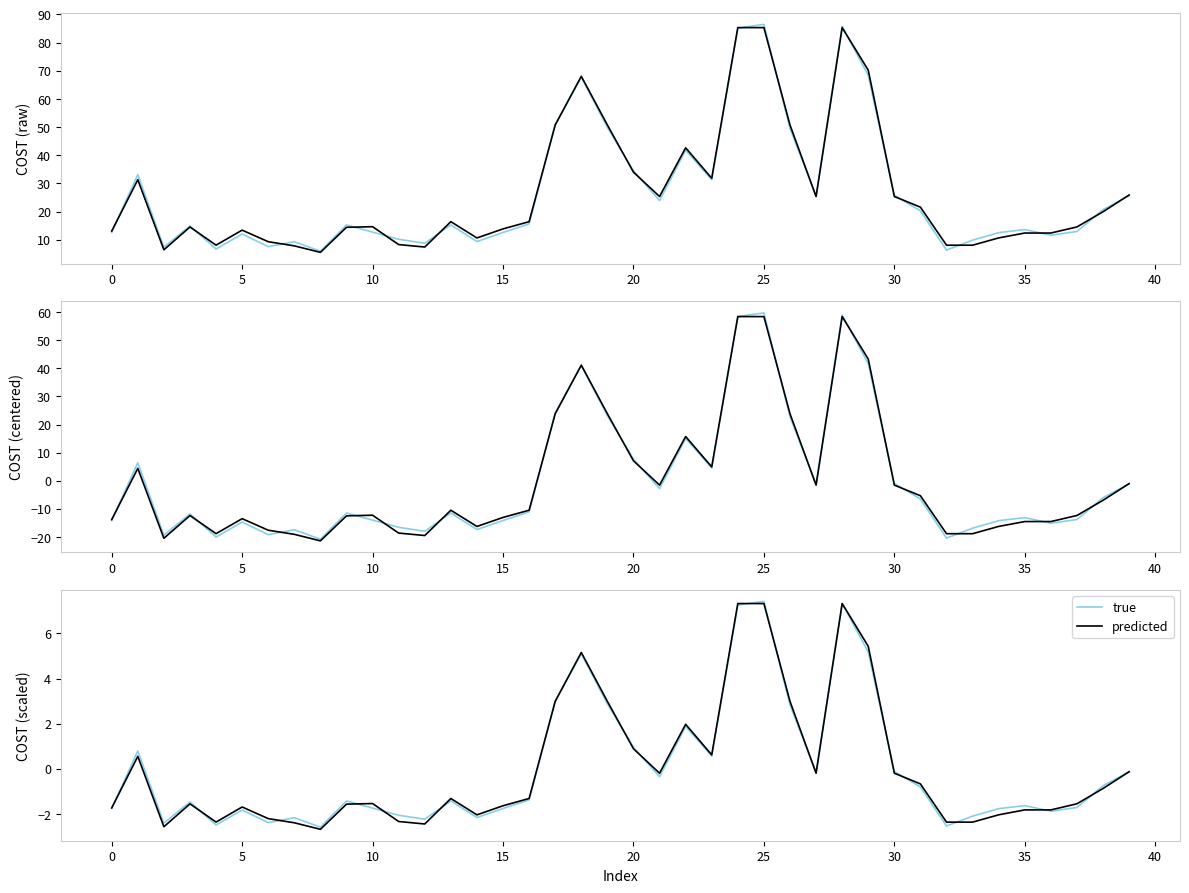

True or false: predicted and true intersect in this chart.

True